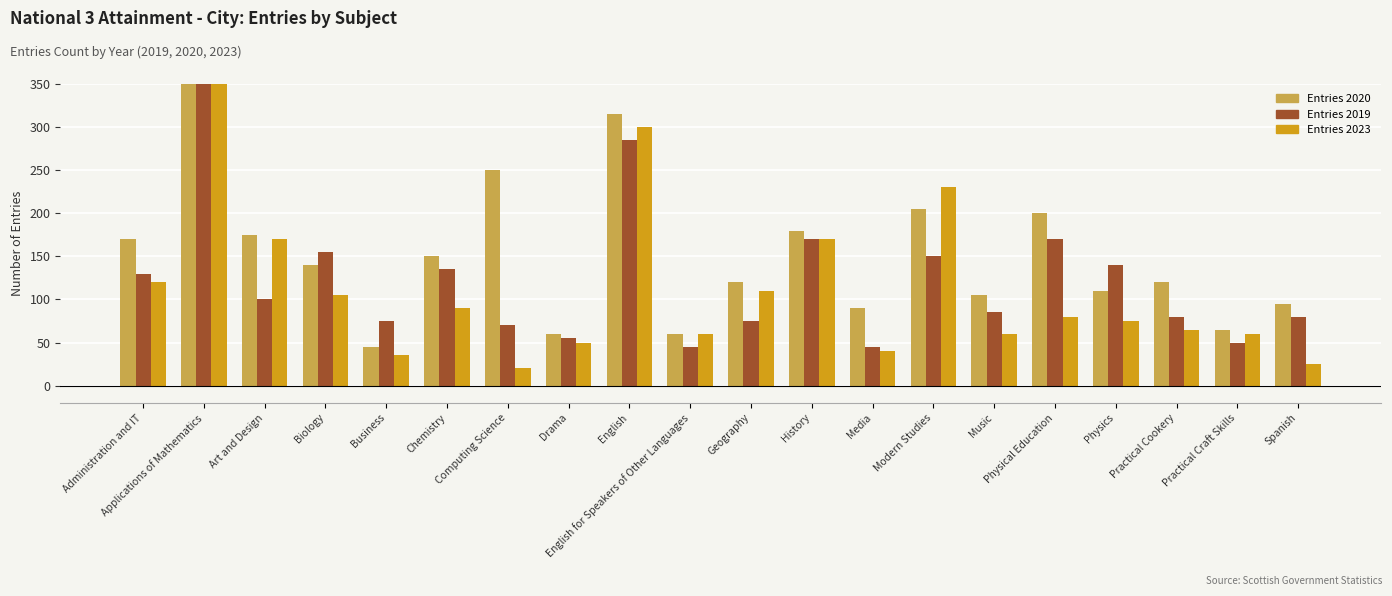

Which series has the largest total across all categories?

Entries 2020